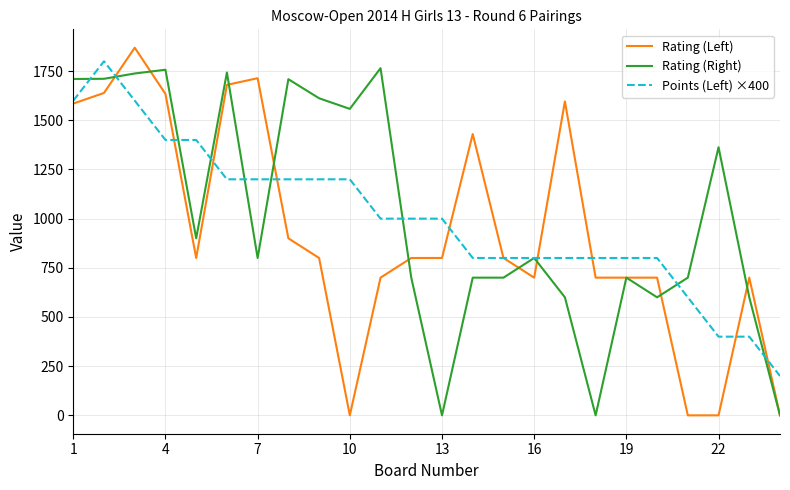

Which series has the largest range (max minus min)?

Rating (Left)